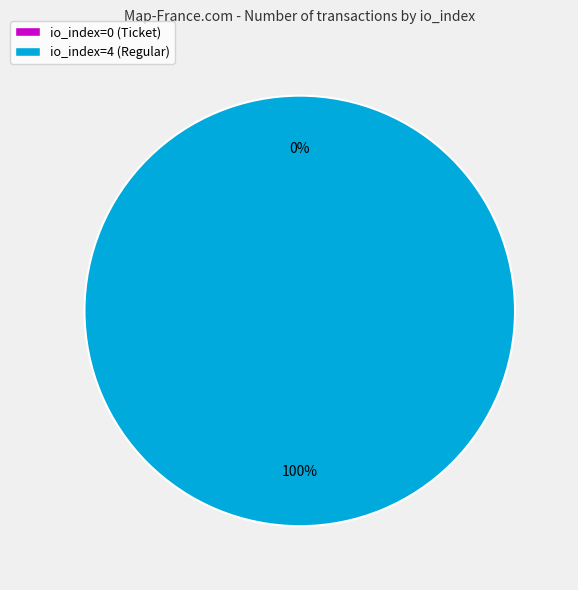

Which has a higher value, io_index=4 (Regular) or io_index=0 (Ticket)?

io_index=4 (Regular)